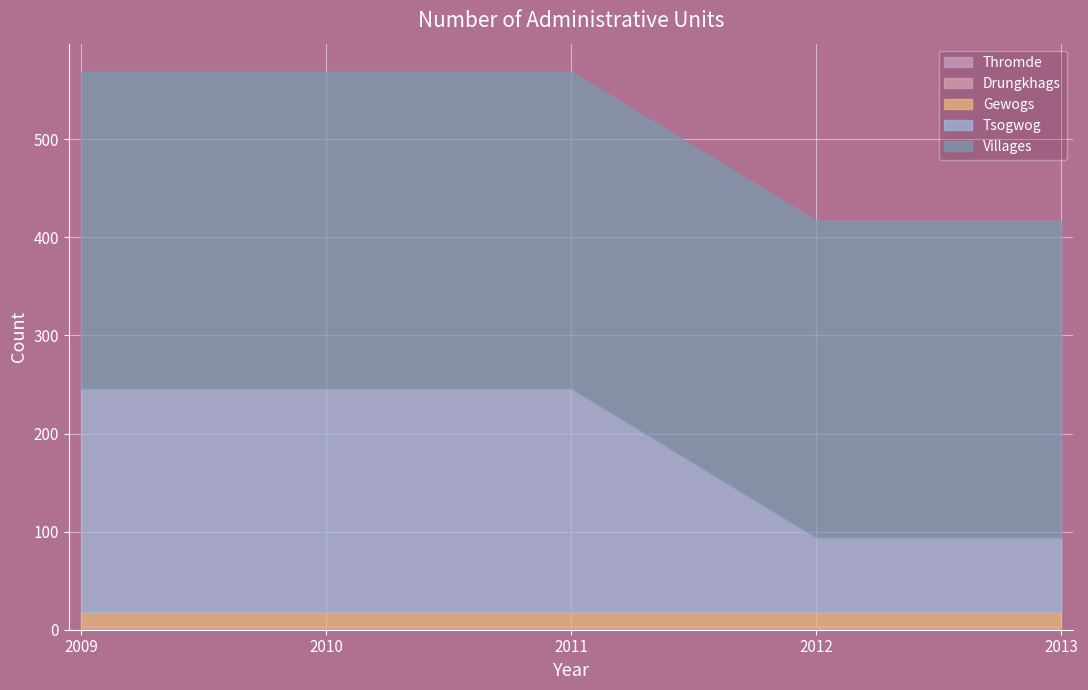

What is the value of the Villages point at the 1st from the left?

323